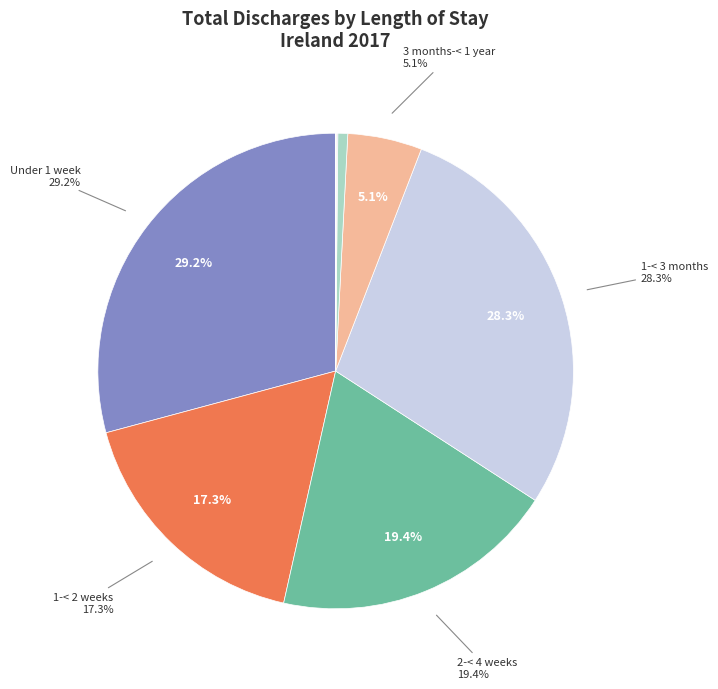

The 1-< 3 months slice represents 28% of the pie. True or false?

True